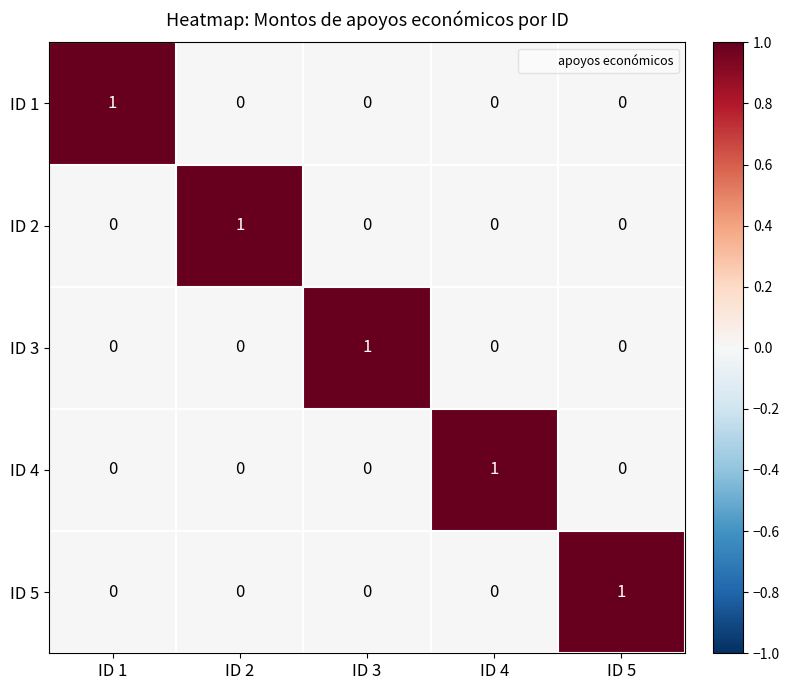

Count the ID 5 values in the range 0 to 1.

5